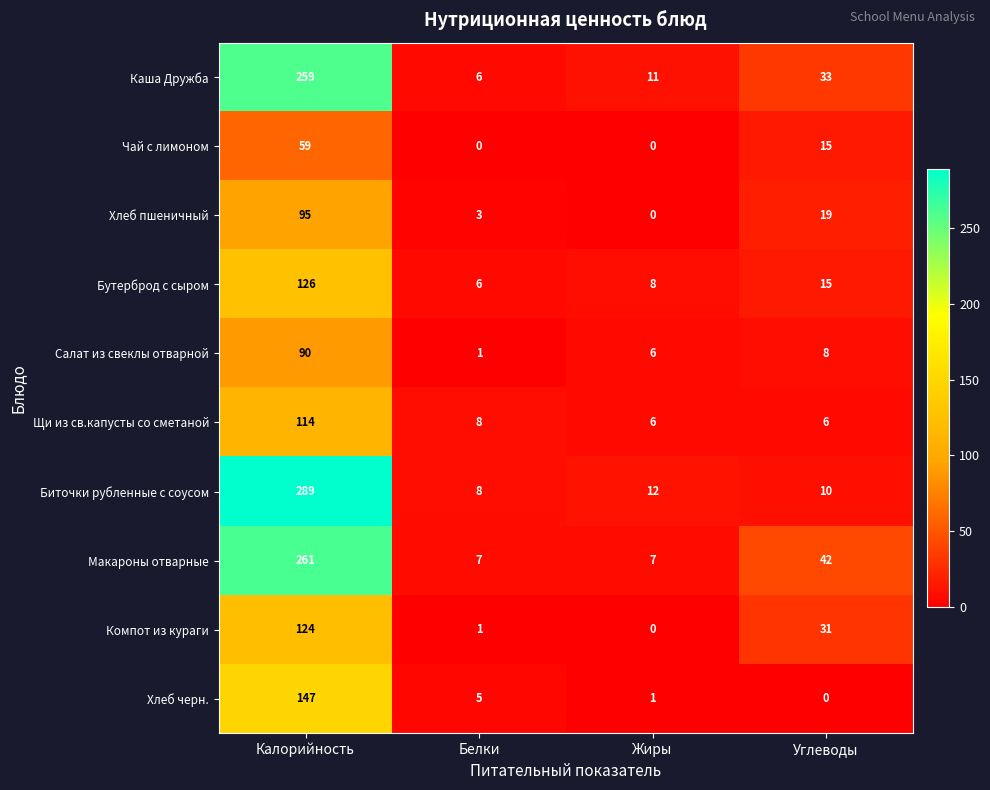

What is the difference between the highest and lowest values at Калорийность?

230